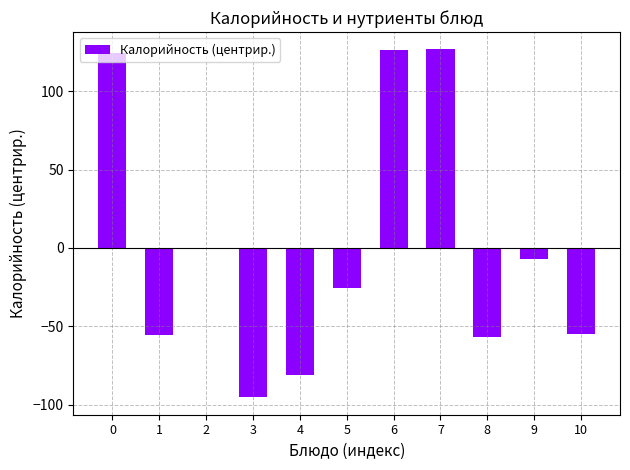

What is the minimum value shown in the chart?

-95.3